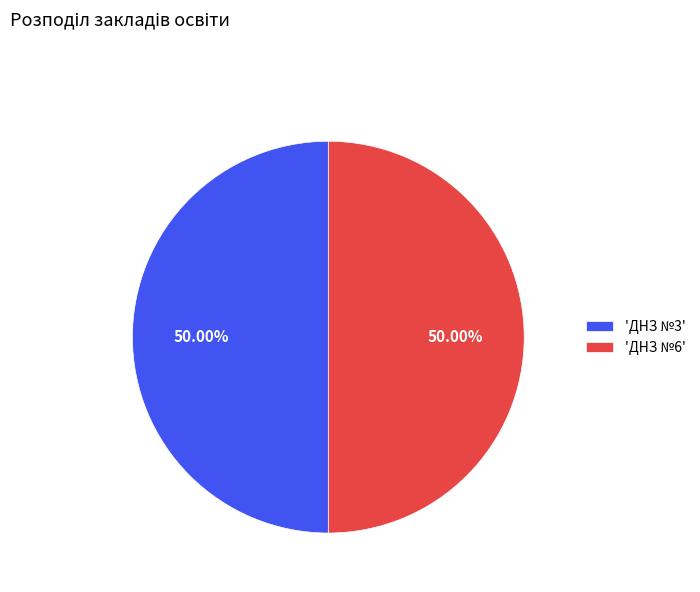

Do 'ДНЗ №3' and 'ДНЗ №6' together represent more than half of the pie?

Yes